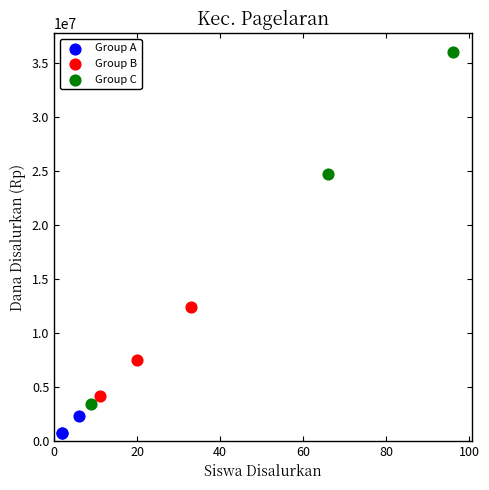

What are all the series names shown in the legend?

Group A, Group B, Group C